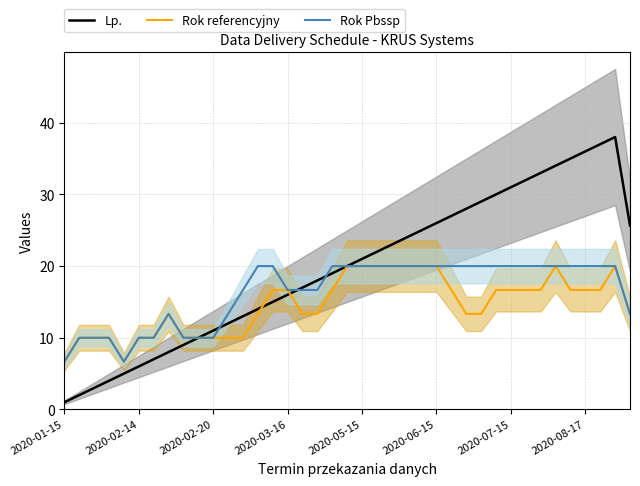

Count the number of categories in the chart.

39